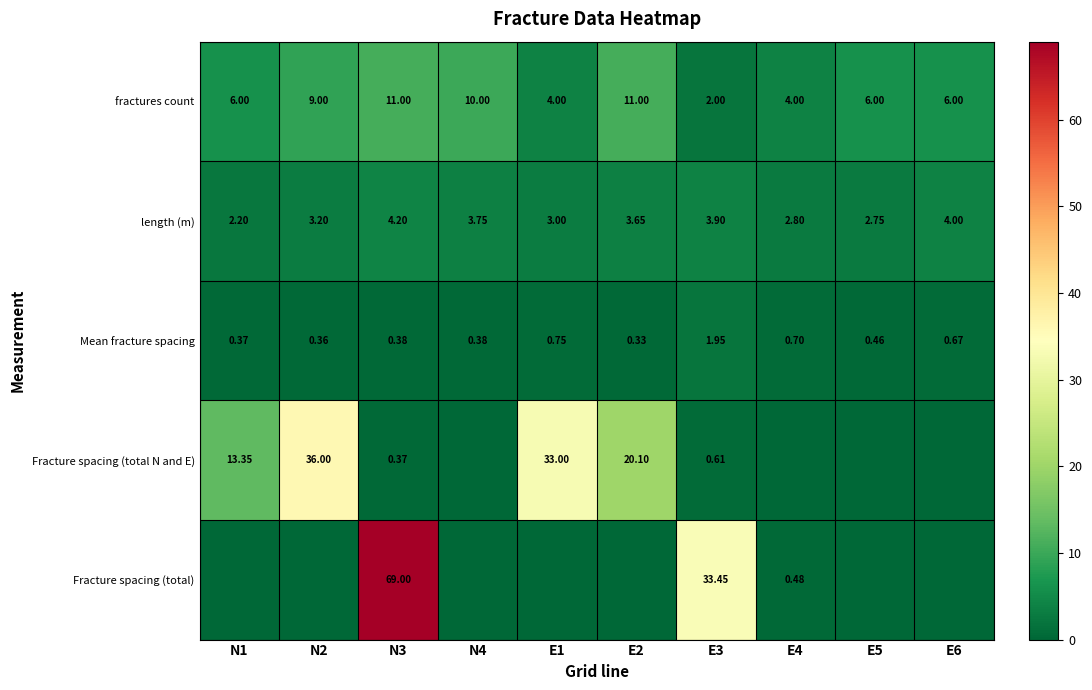

True or false: Mean fracture spacing has a value of 0.6 at E2.

False